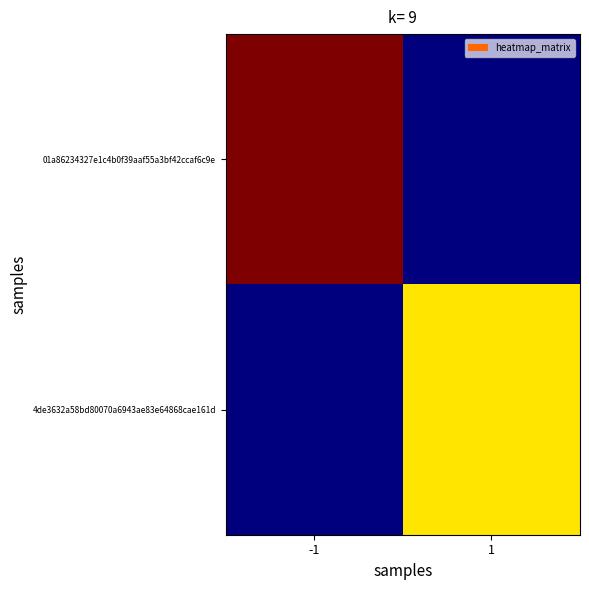

List the series in order of their peak value, lowest first.

4de3632a58bd80070a6943ae83e64868cae161d, 01a86234327e1c4b0f39aaf55a3bf42ccaf6c9e